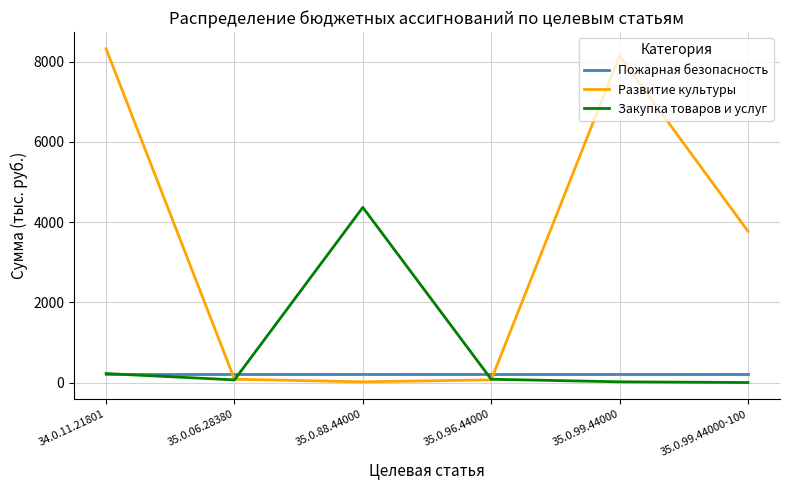

Rank the series by their maximum value, from highest to lowest.

Развитие культуры, Закупка товаров и услуг, Пожарная безопасность